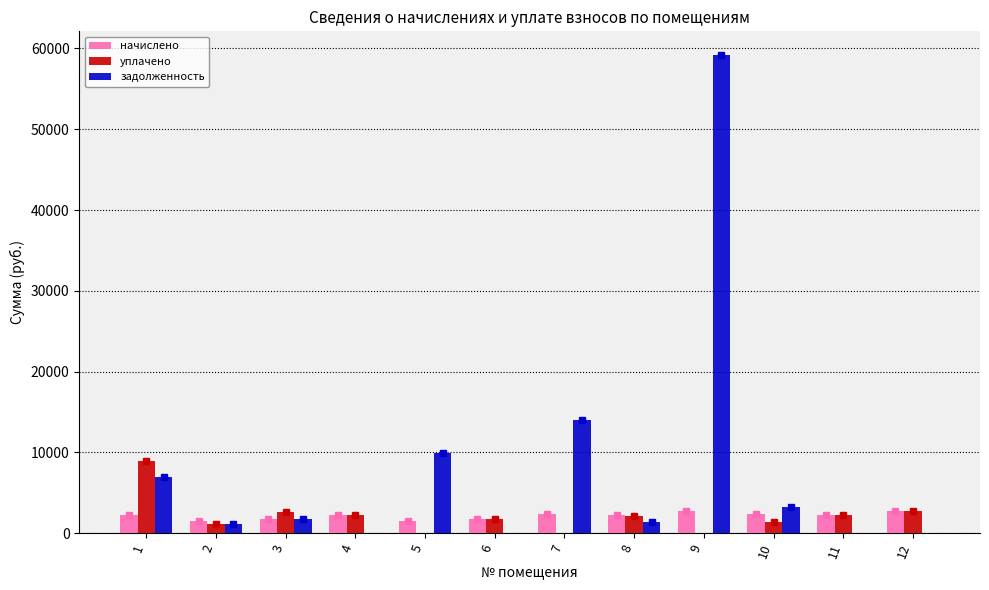

Is it true that начислено equals 2239.9 at 11?

True